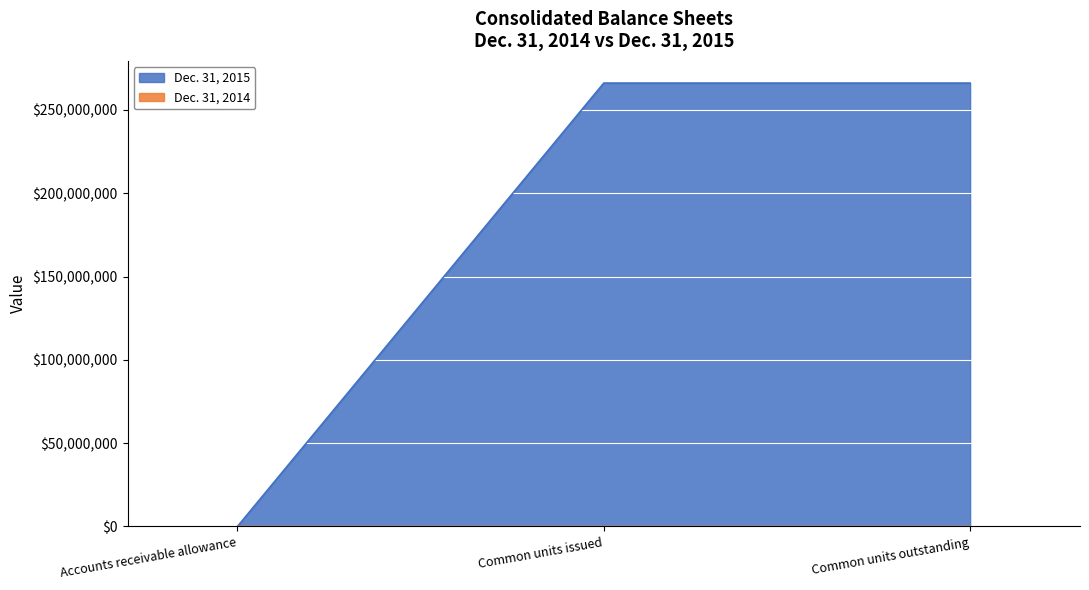

What is the spread (max minus min) of values at Common units issued?

266165000